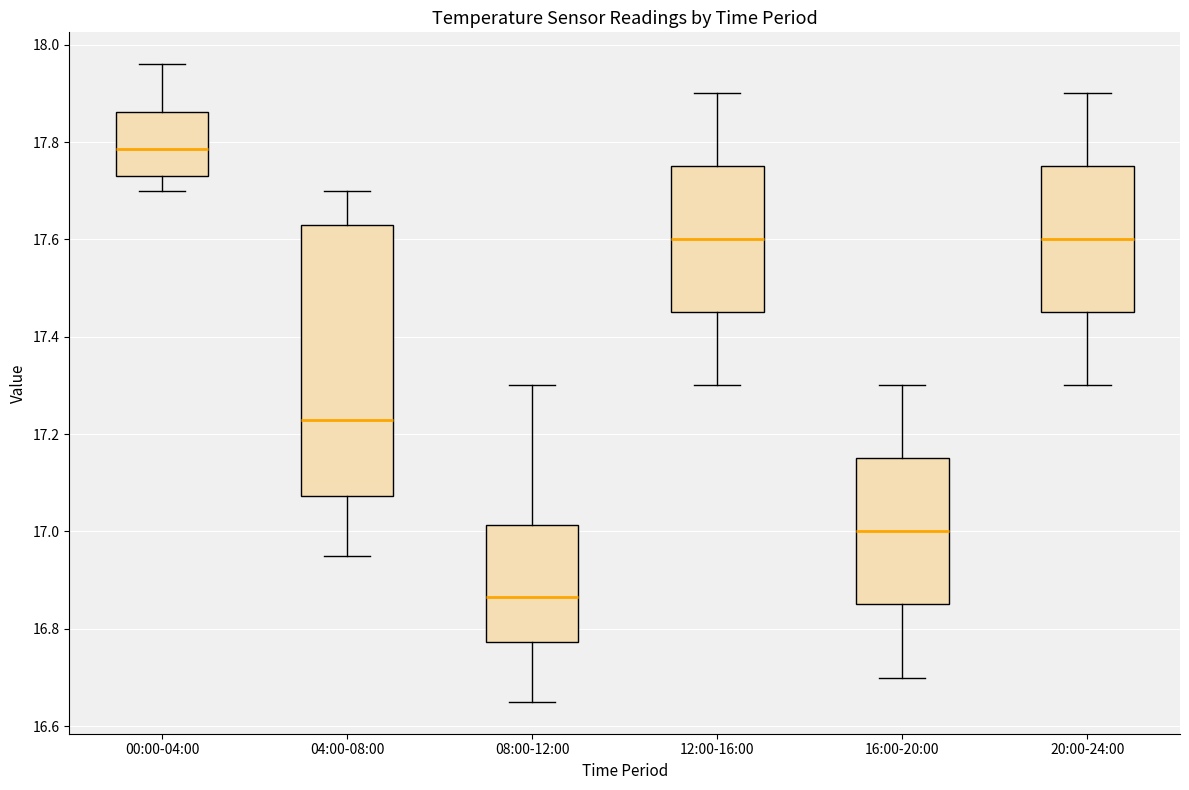

Reading left to right, transcribe this box plot: for each box, give where its median line is, the range the box spans, and where its two whiskers end, as read against the y-axis. The values are not printed on the chart, so give them approximately, as read against the axis.

00:00-04:00: median 17.78, box 17.74 to 17.86, whiskers 17.70 to 17.96
04:00-08:00: median 17.24, box 17.08 to 17.64, whiskers 16.96 to 17.70
08:00-12:00: median 16.86, box 16.78 to 17.02, whiskers 16.66 to 17.30
12:00-16:00: median 17.60, box 17.46 to 17.76, whiskers 17.30 to 17.90
16:00-20:00: median 17.00, box 16.86 to 17.16, whiskers 16.70 to 17.30
20:00-24:00: median 17.60, box 17.46 to 17.76, whiskers 17.30 to 17.90